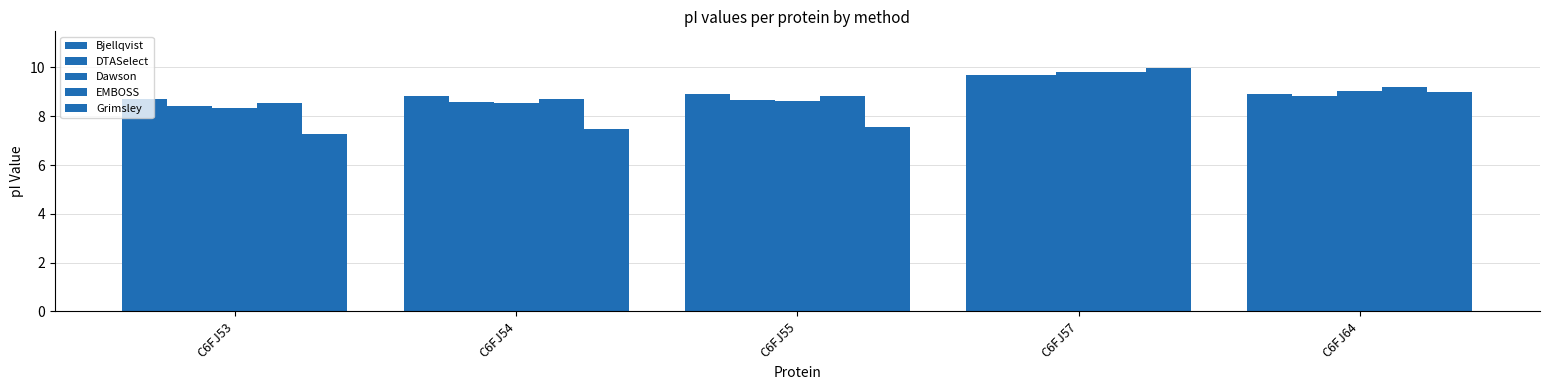

At which label is Dawson closest to 9?

C6FJ64